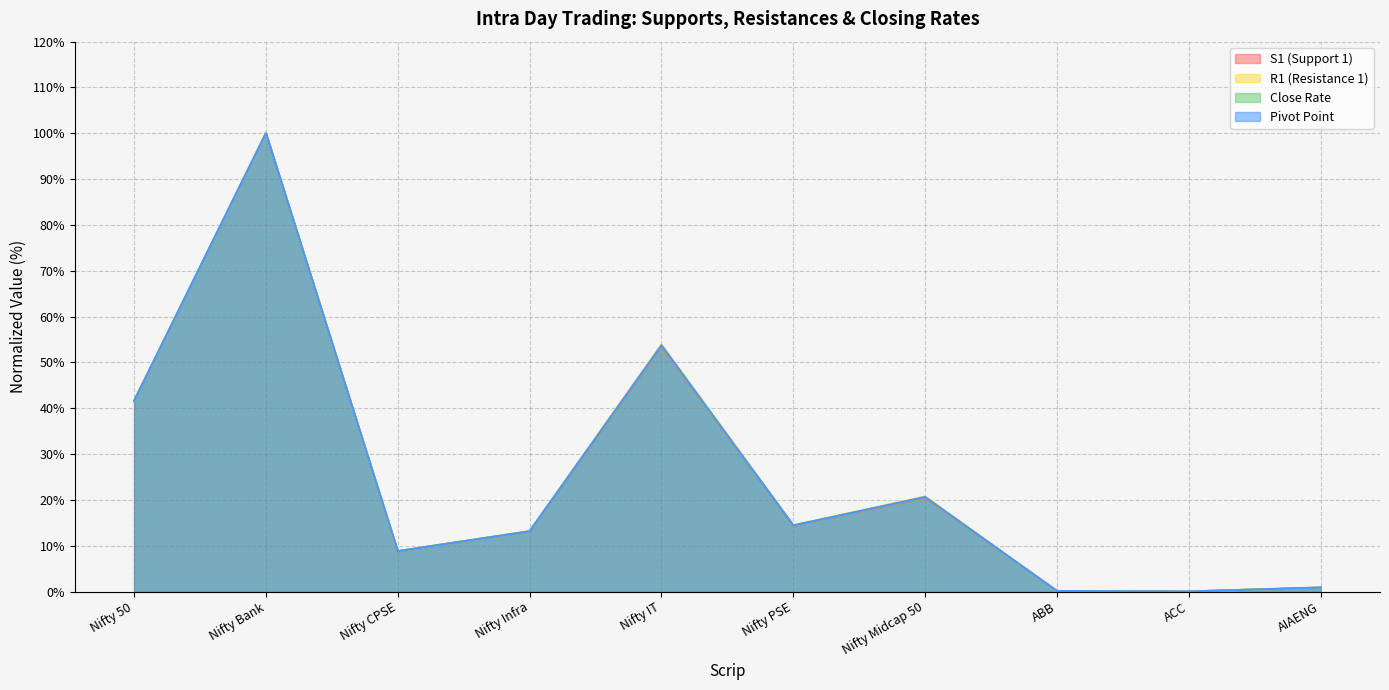

What is the spread (max minus min) of values at AIAENG?

0.1